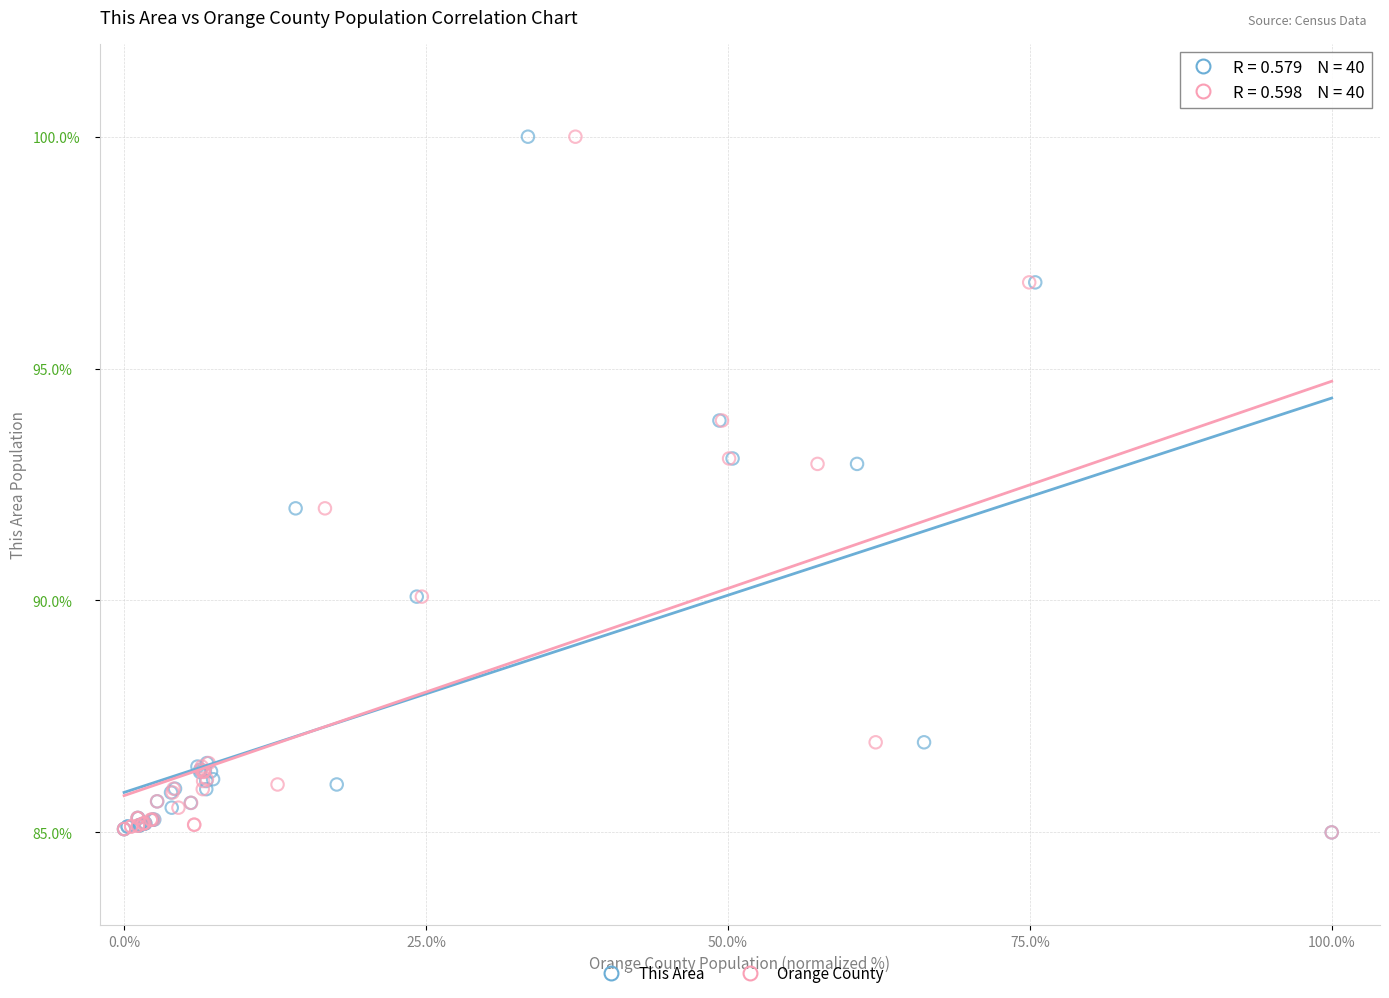

What are all the series names shown in the legend?

This Area, Orange County